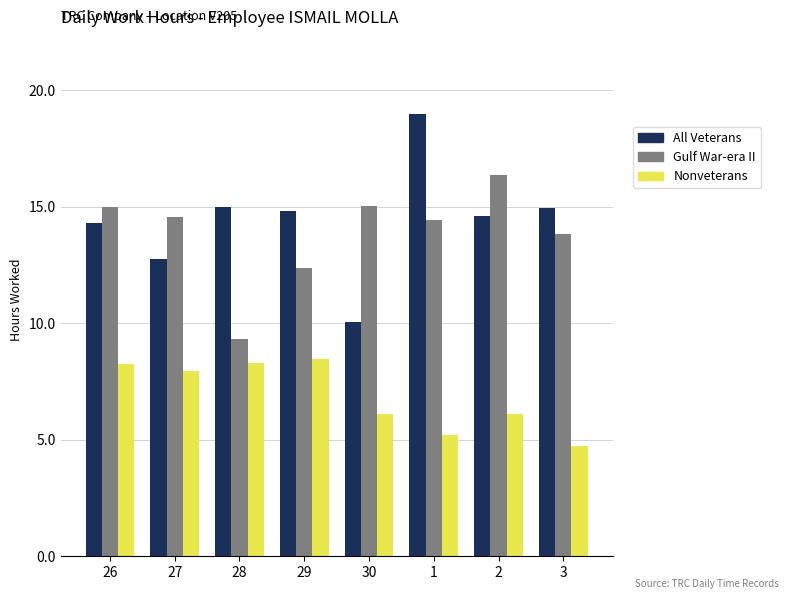

What is the approximate value of All Veterans at 2?

14.6